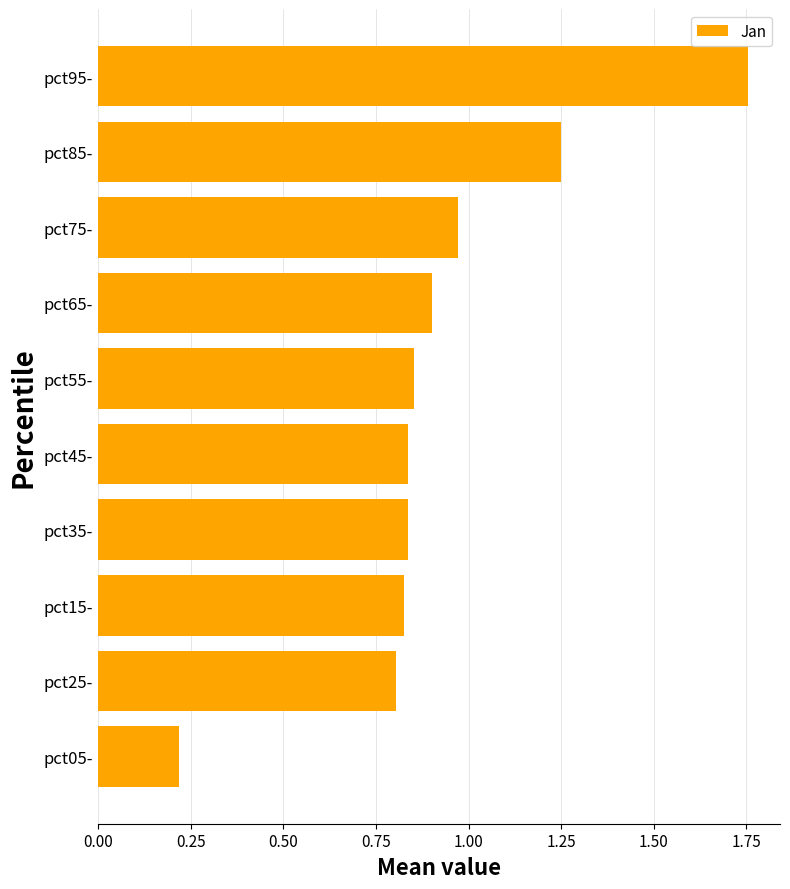

Are the bars horizontal?

Yes